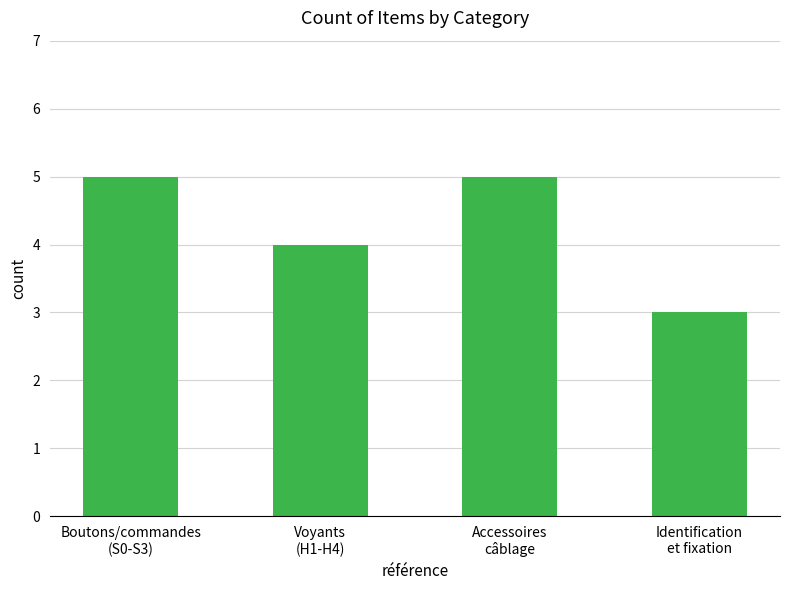

How many series are shown in this chart?

1